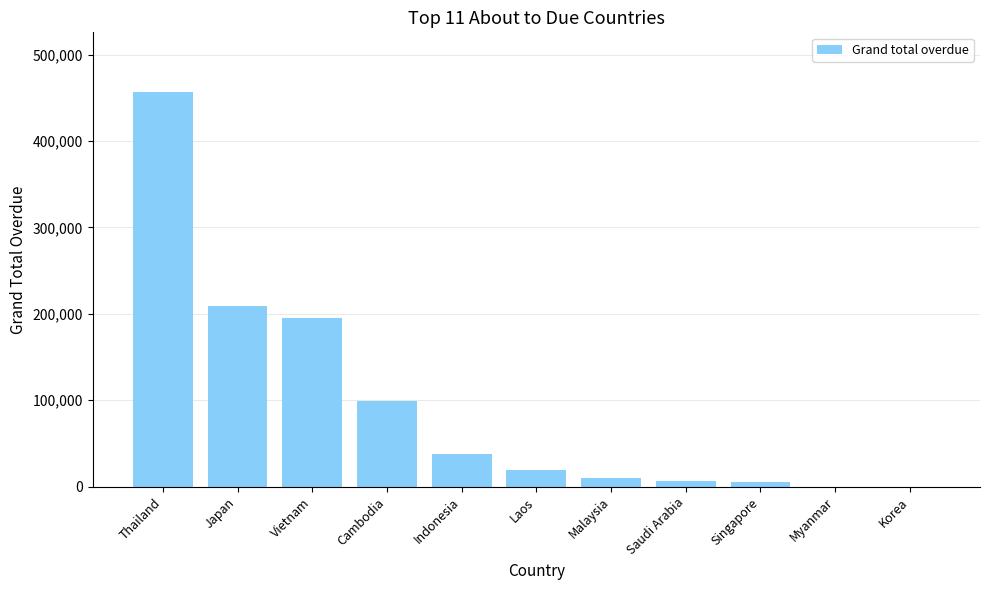

Which has a higher value, Myanmar or Thailand?

Thailand